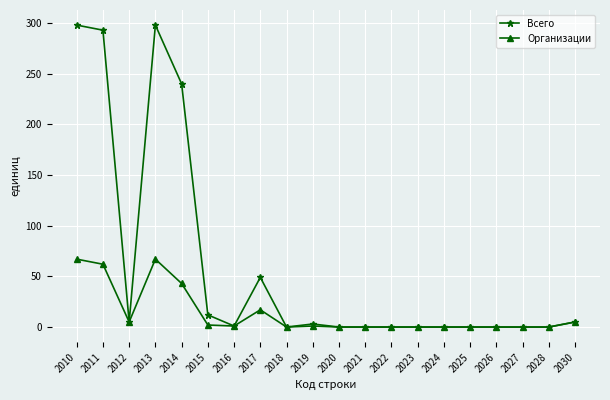

Does the chart display data point markers on the line(s)?

Yes